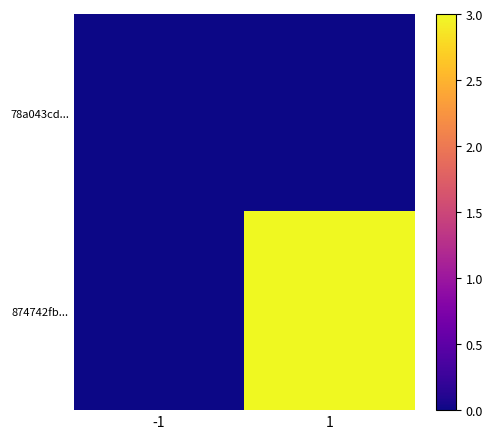

At which category does the chart reach its minimum across all series?

-1